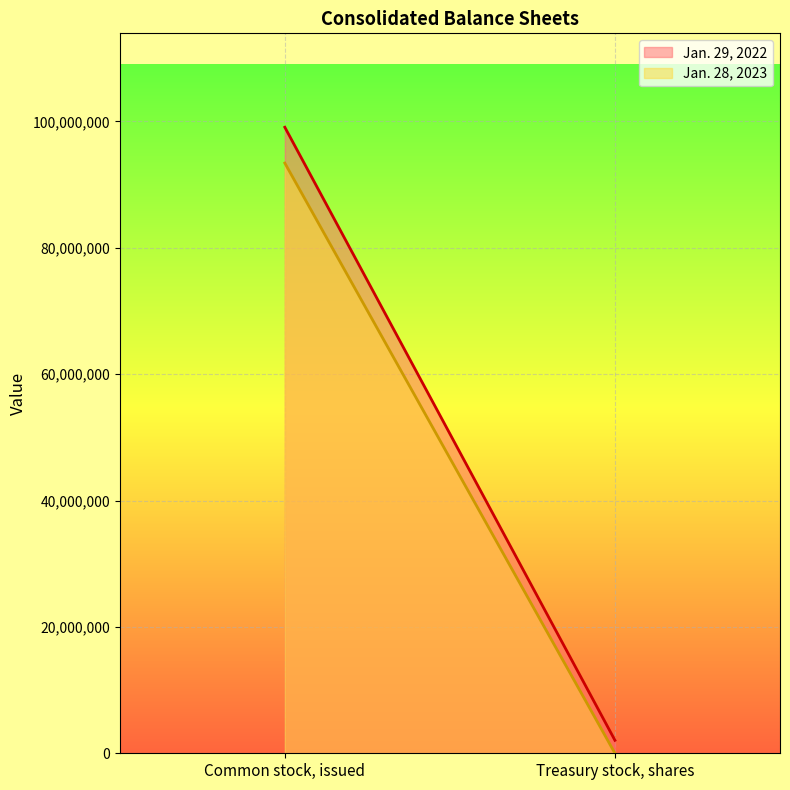

What is the label of the 1st point from the left?

Common stock, issued